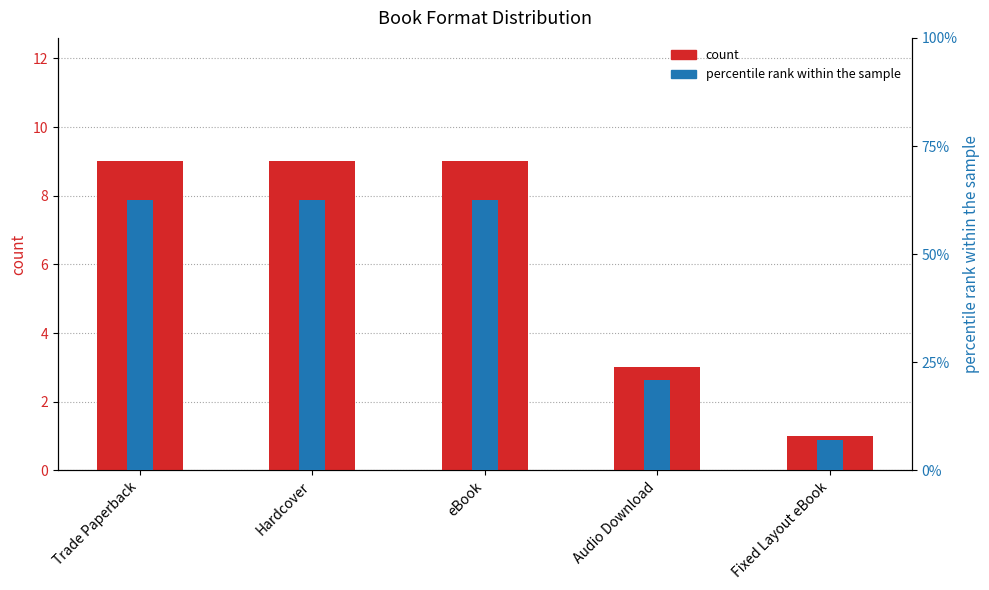

At which category is the sum across all series the highest?

Trade Paperback